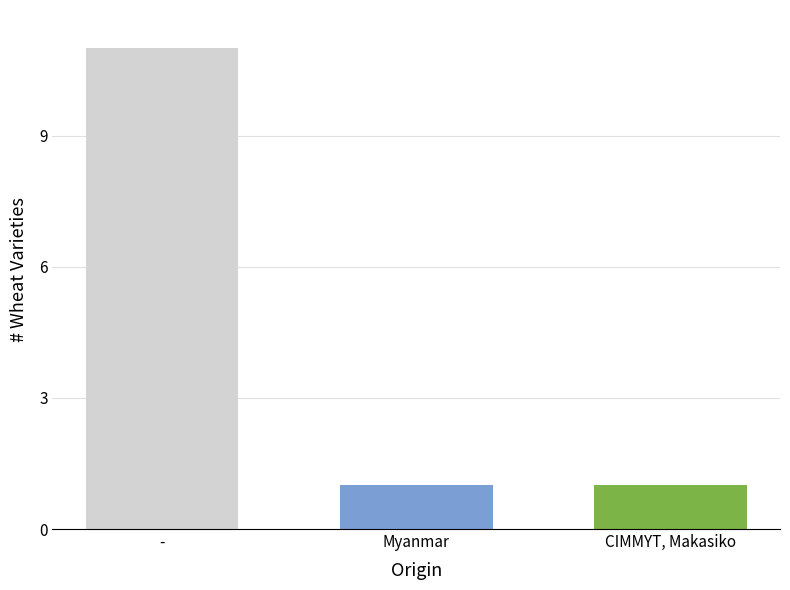

What is the greatest value displayed?

11